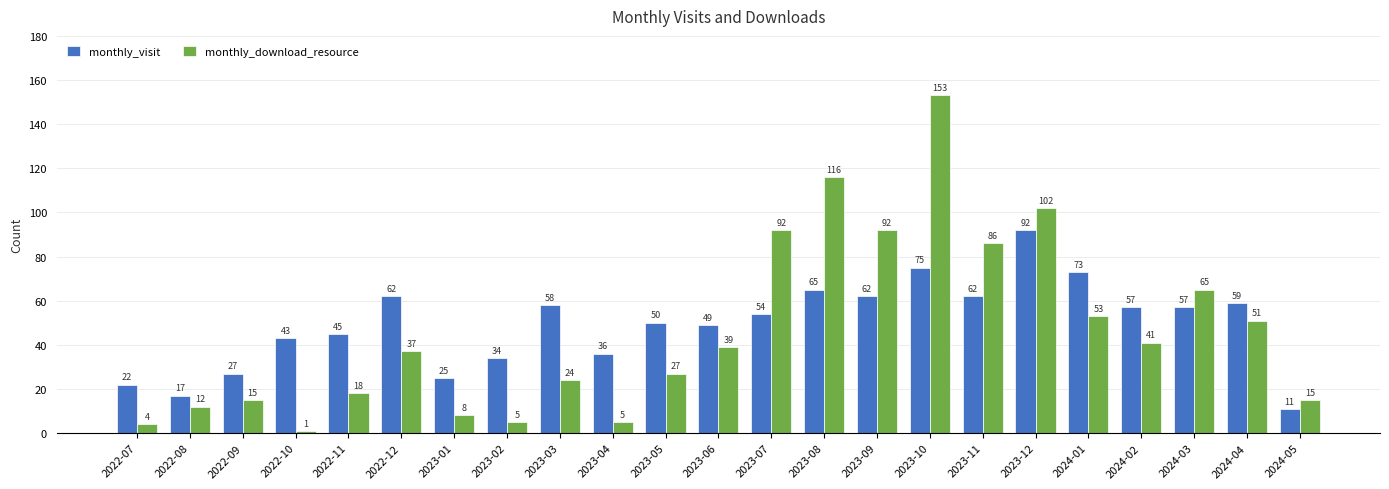

Rank the series by their average value, from lowest to highest.

monthly_download_resource, monthly_visit